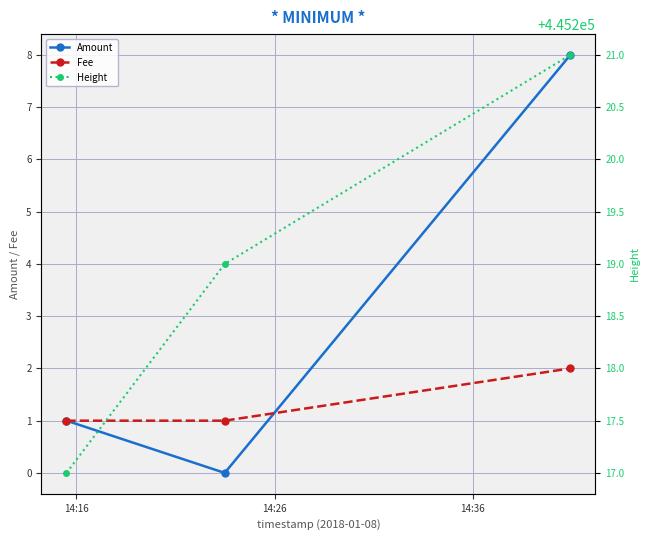

How many lines are shown in the chart?

3